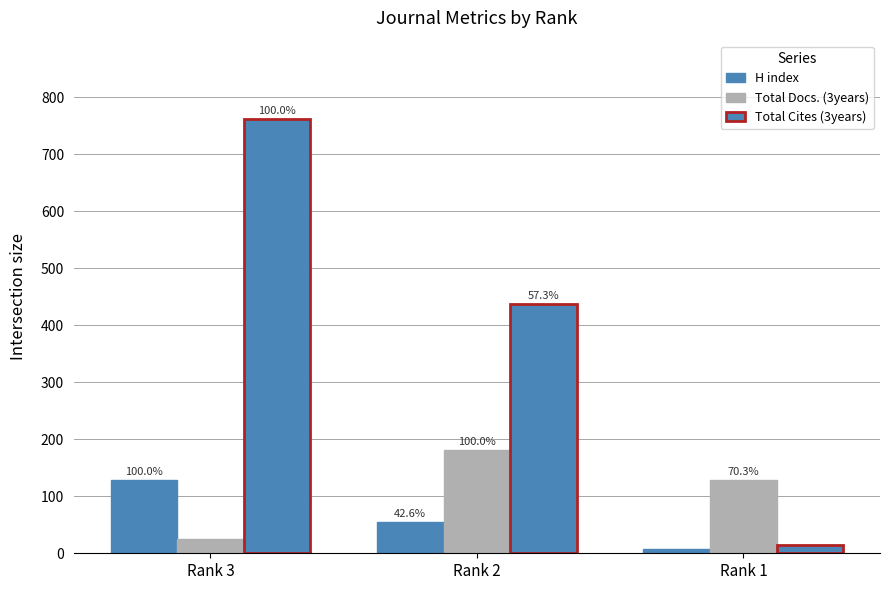

At which label is H index closest to 68?

Rank 2